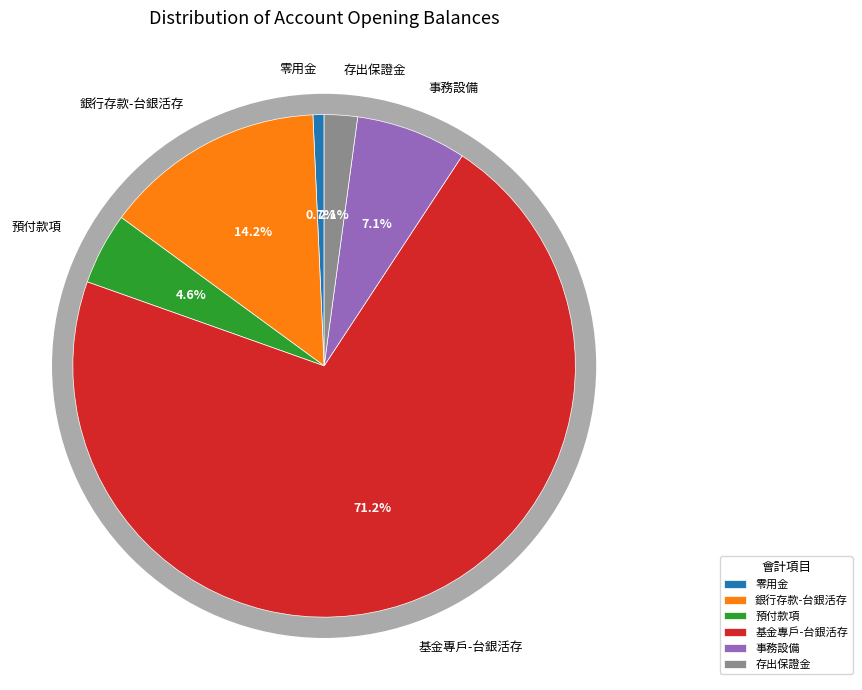

What percentage is the 預付款項 slice, to the nearest percent?

5%